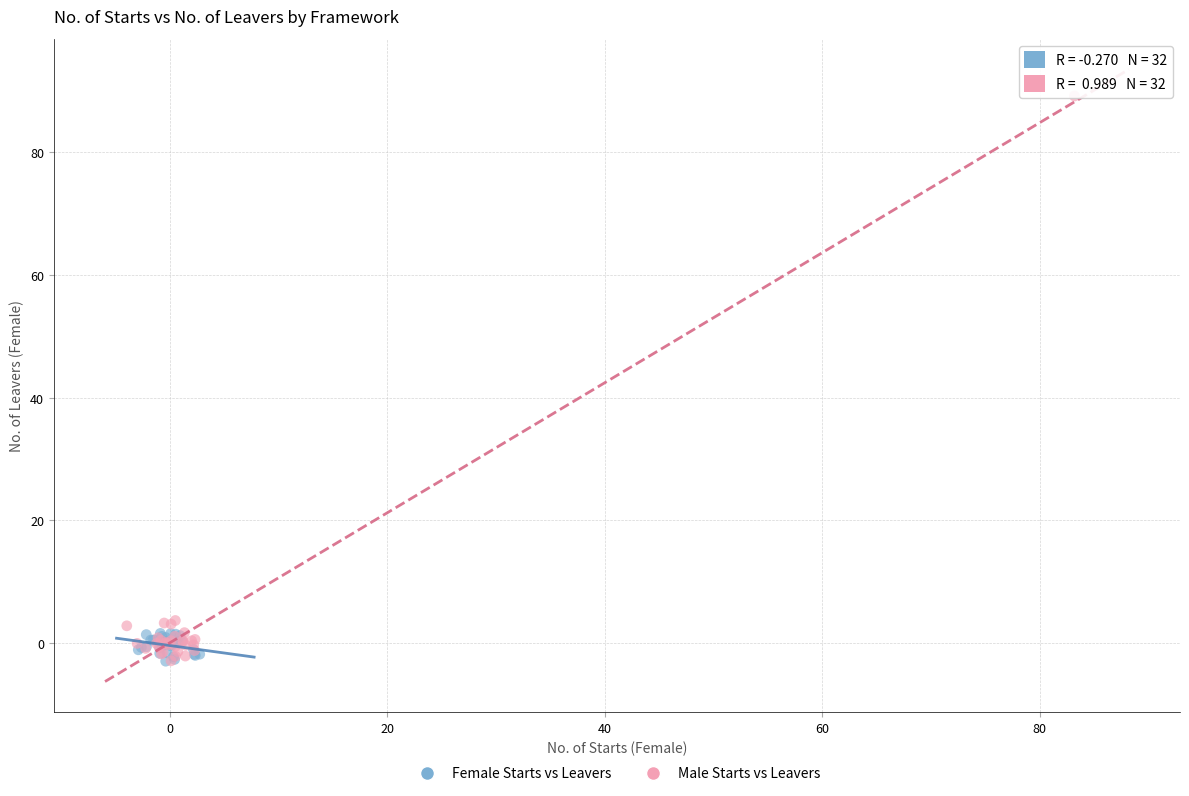

Which series has the widest spread of Y values?

Male Starts vs Leavers